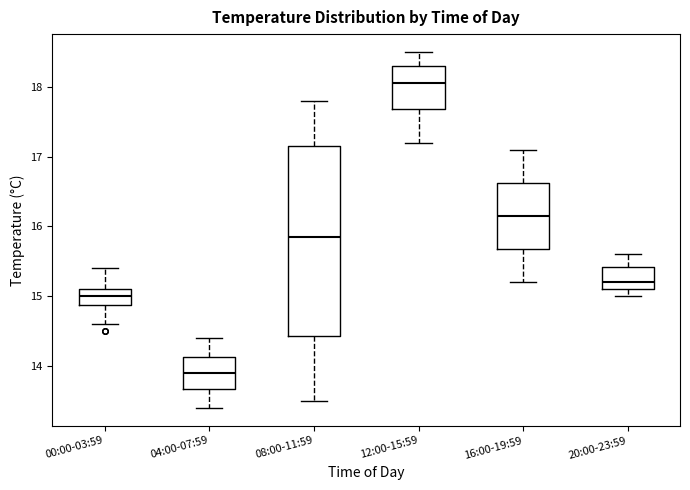

Reading left to right, read every box against the y-axis: the position of its median line, the range the box covers, and the ends of its whiskers. The values are not printed on the chart, so give them approximately, as read against the axis.

00:00-03:59: median 15.0, box 14.9 to 15.1, whiskers 14.6 to 15.4
04:00-07:59: median 13.9, box 13.7 to 14.1, whiskers 13.4 to 14.4
08:00-11:59: median 15.9, box 14.4 to 17.2, whiskers 13.5 to 17.8
12:00-15:59: median 18.1, box 17.7 to 18.3, whiskers 17.2 to 18.5
16:00-19:59: median 16.2, box 15.7 to 16.6, whiskers 15.2 to 17.1
20:00-23:59: median 15.2, box 15.1 to 15.4, whiskers 15.0 to 15.6